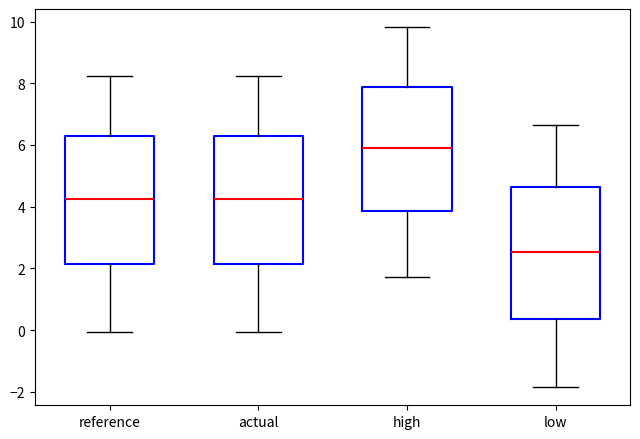

Which box's median line is the highest?

high